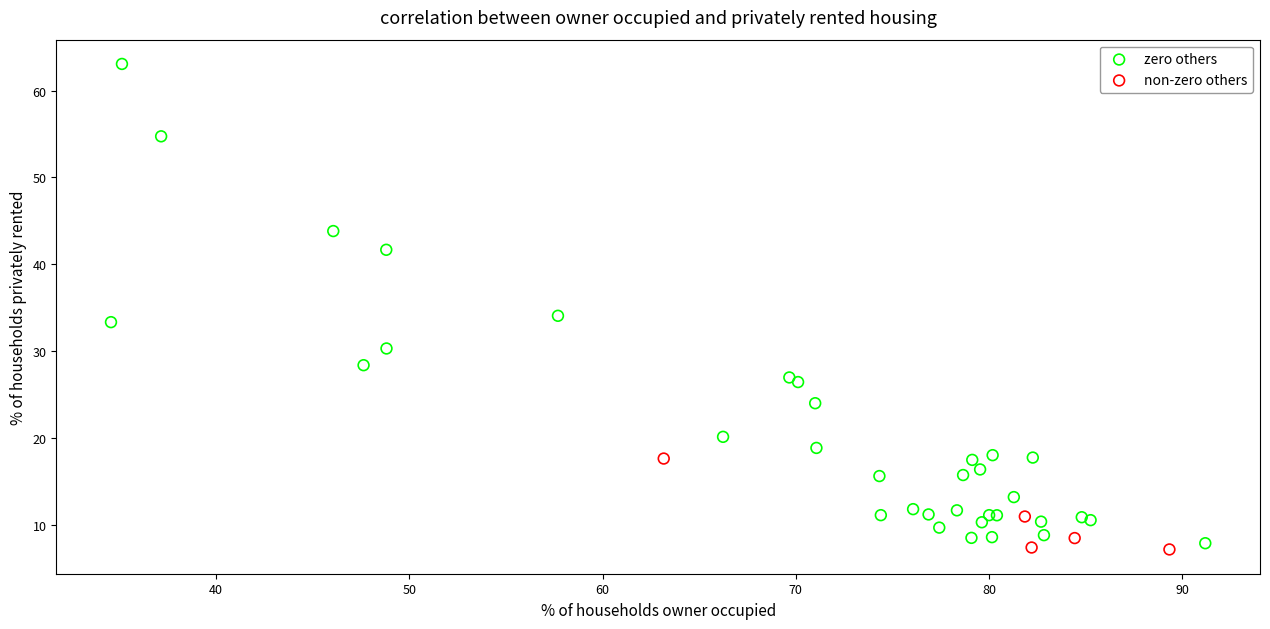

Which series contains the highest Y value?

zero others